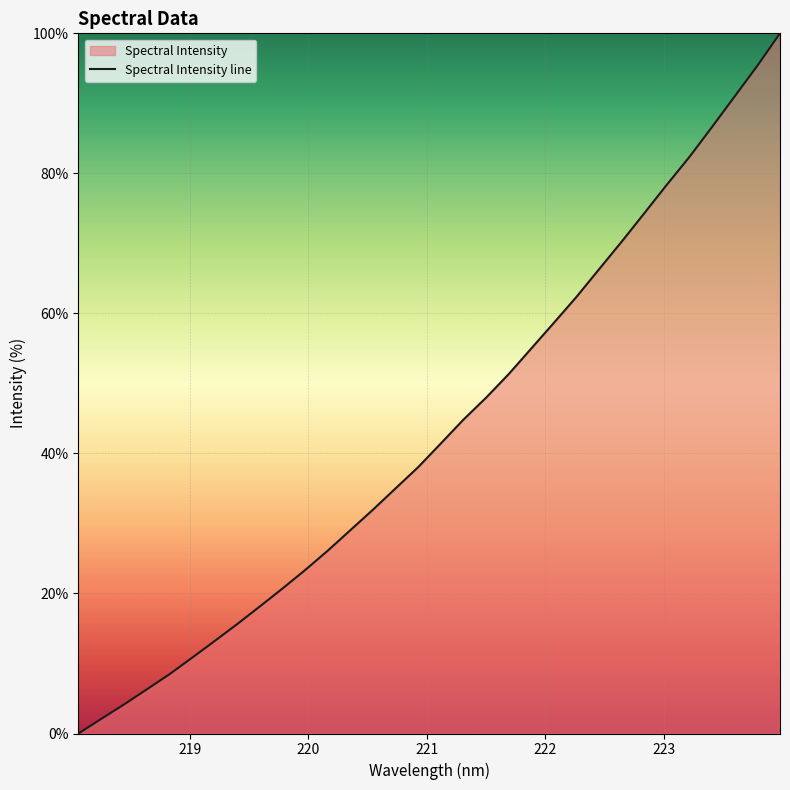

How many lines are shown in the chart?

1